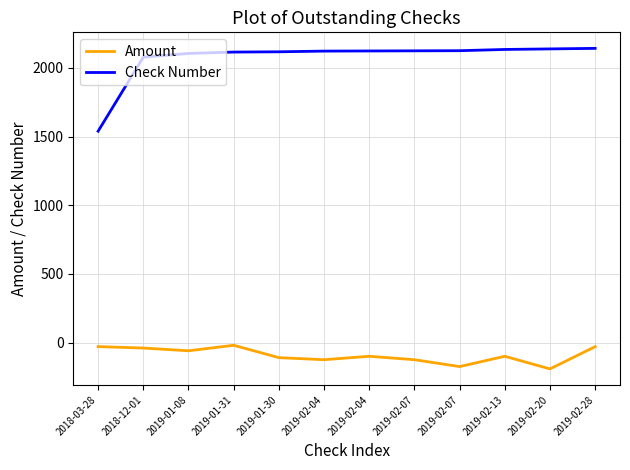

True or false: Amount has a value of -236.5 at 2019-02-07.

False